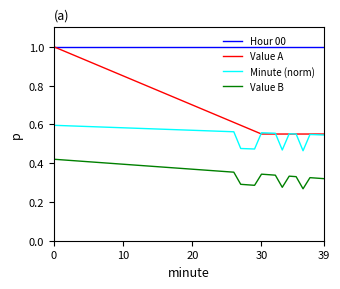

True or false: Hour 00 and Minute (norm) cross at least once.

False